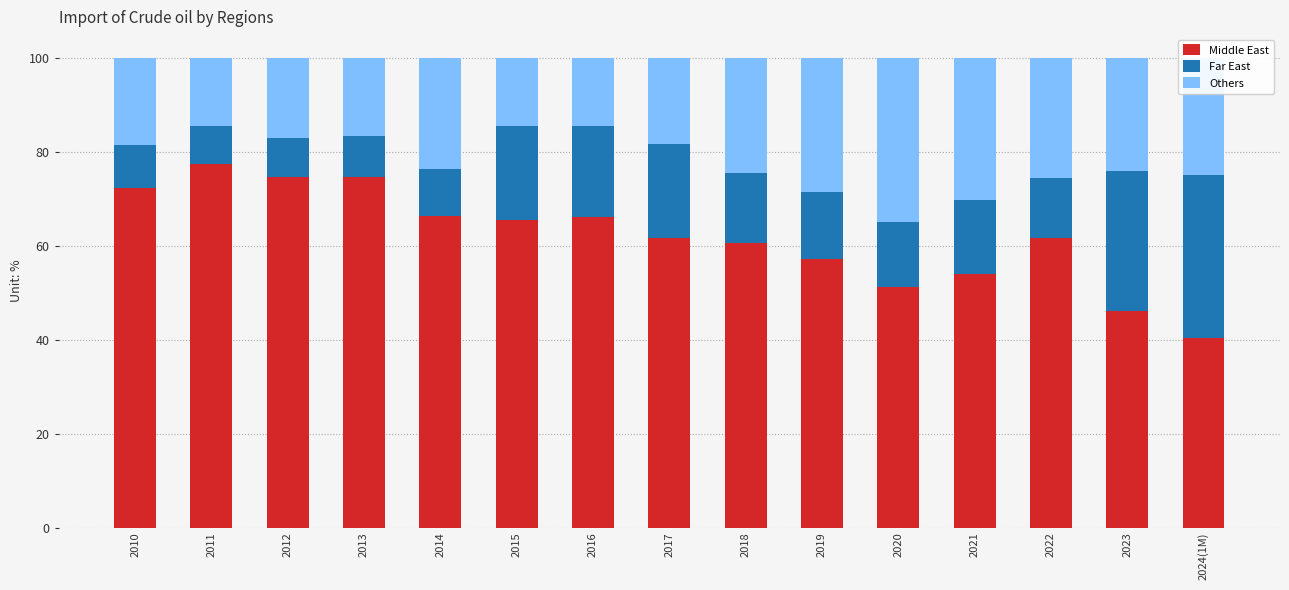

True or false: Middle East has a value of 61.7 at 2017.

True